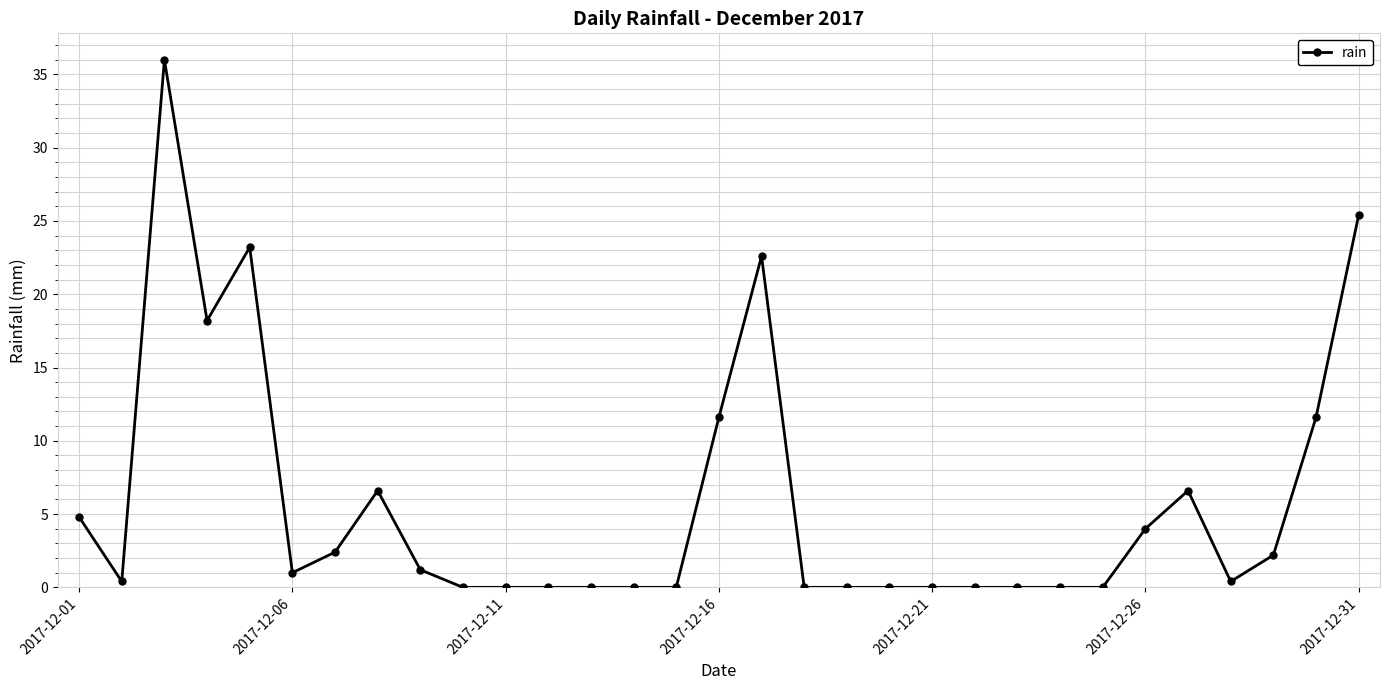

How many lines are shown in the chart?

1